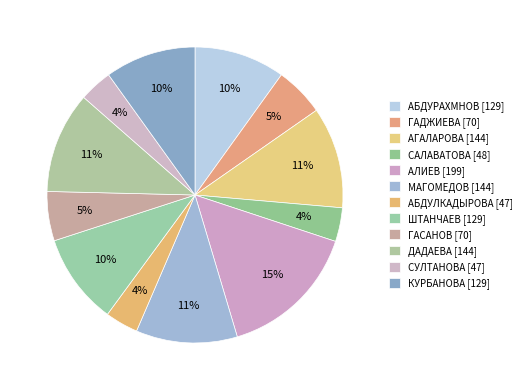

To the nearest percent, what percentage of the pie is АБДУРАХМНОВ?

10%